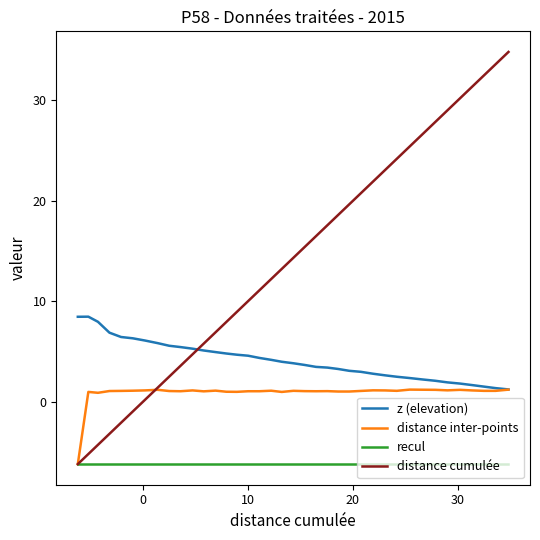

What is the average value of the z (elevation) series?

4.2